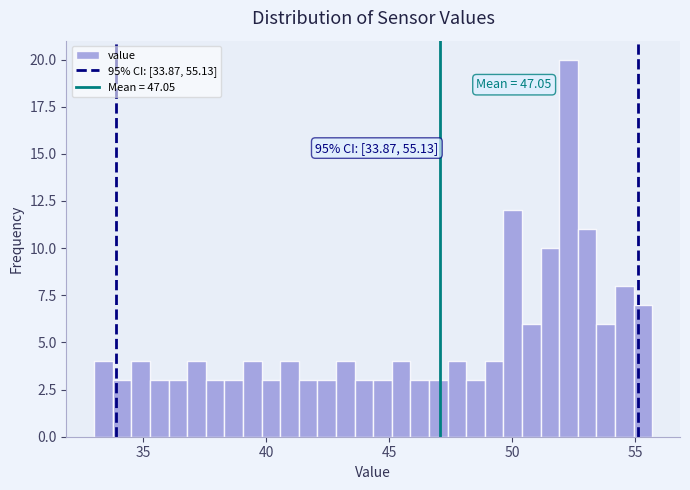

Around what value on the x-axis is the tallest bar? Give the approximate position of its centre, as read against the axis.

52.5